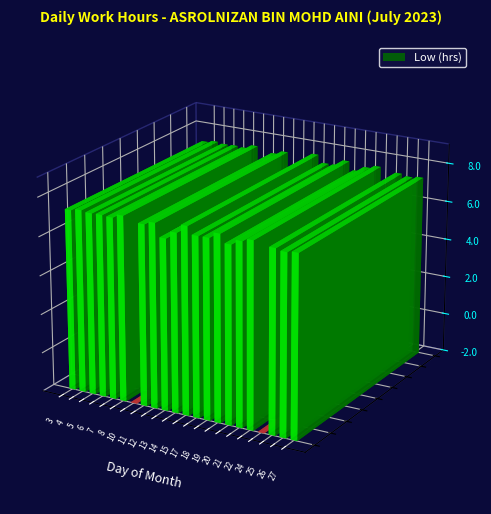

Rank the categories by value from highest to lowest.

15, 19, 22, 8, 12, 4, 21, 25, 6, 27, 5, 7, 3, 11, 26, 18, 17, 14, 20, 13, 10, 24